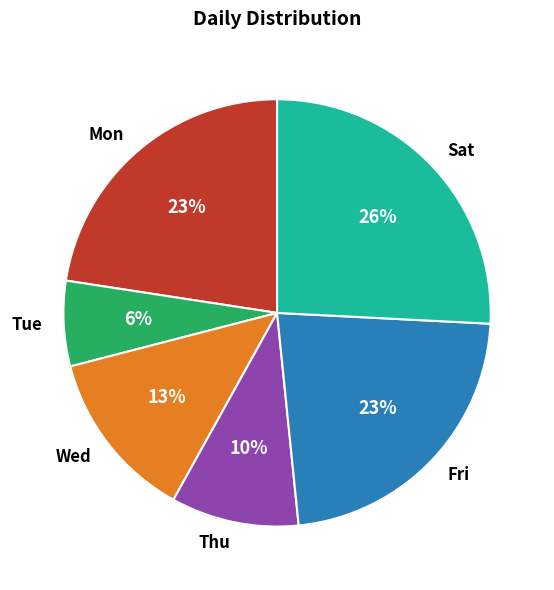

Which slice is the smallest?

Tue